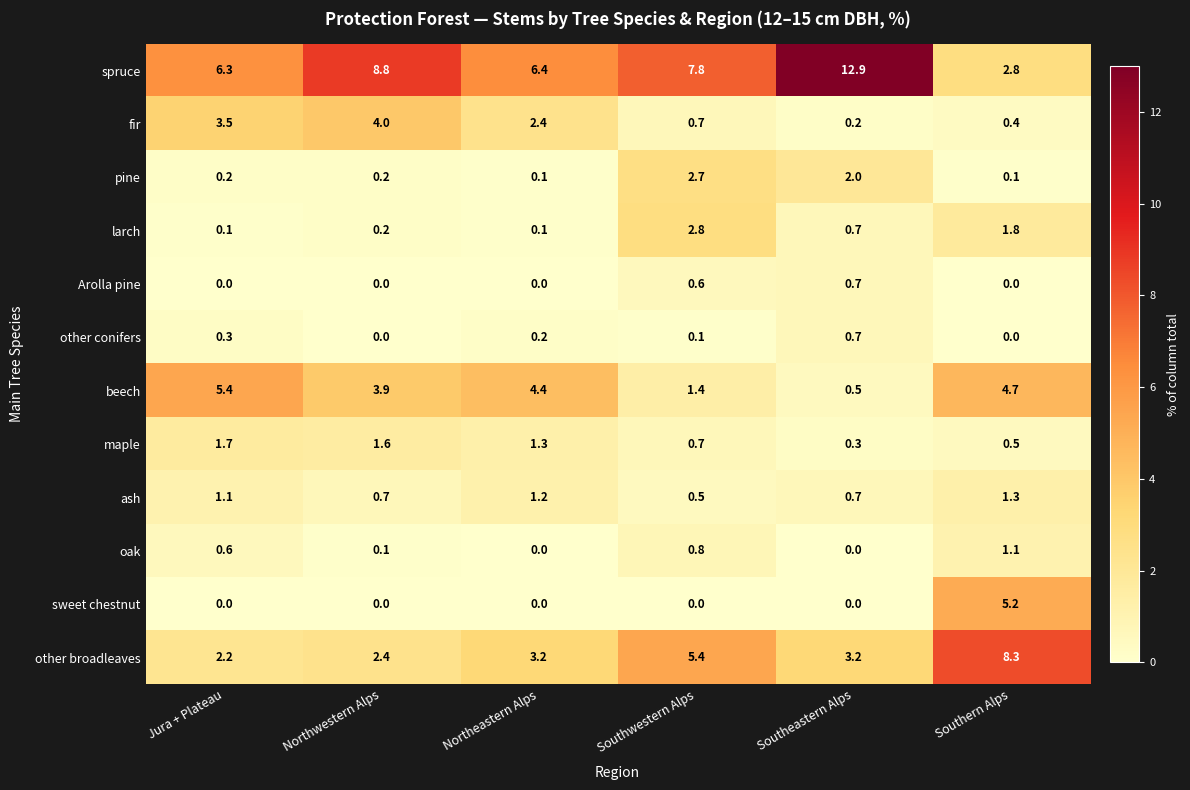

The other broadleaves series shows 3.4 at Jura + Plateau. True or false?

False